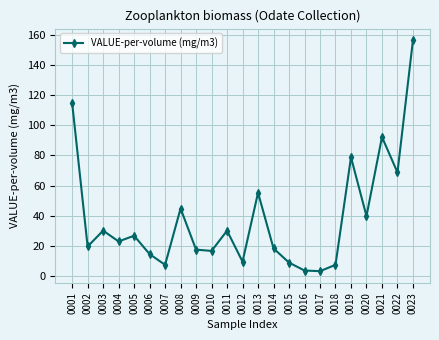

What is the change in value from 0020 to 0022?

+28.9